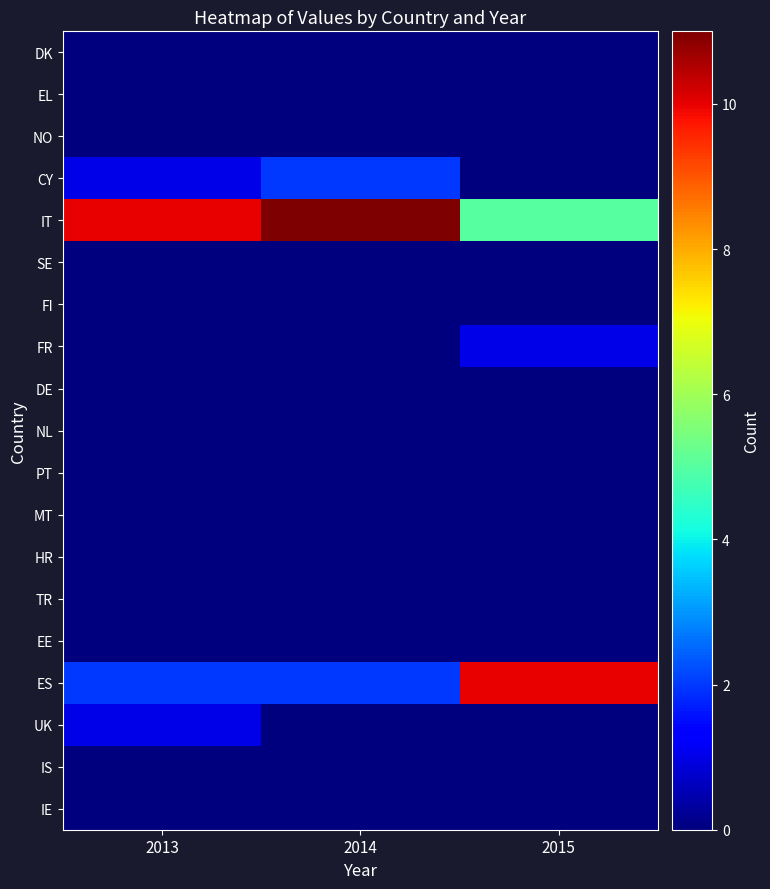

Which has a higher value, 2014 or 2015?

2014